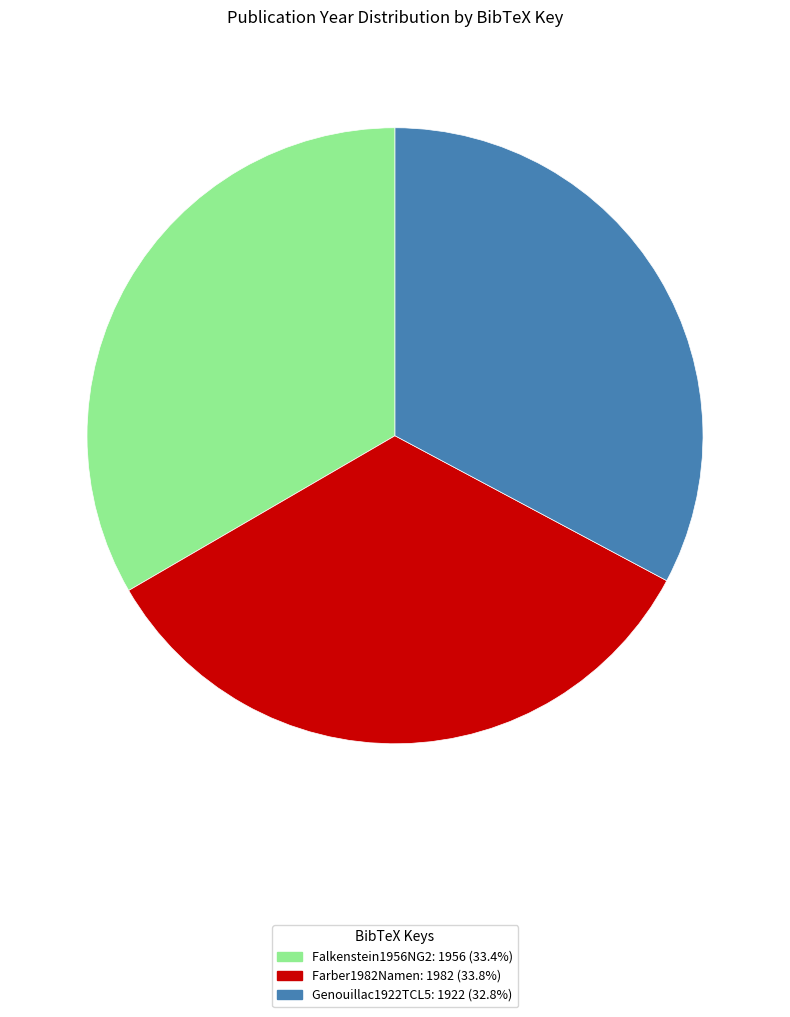

What is the ratio of the value at Farber1982Namen to the value at Genouillac1922TCL5?

1.0